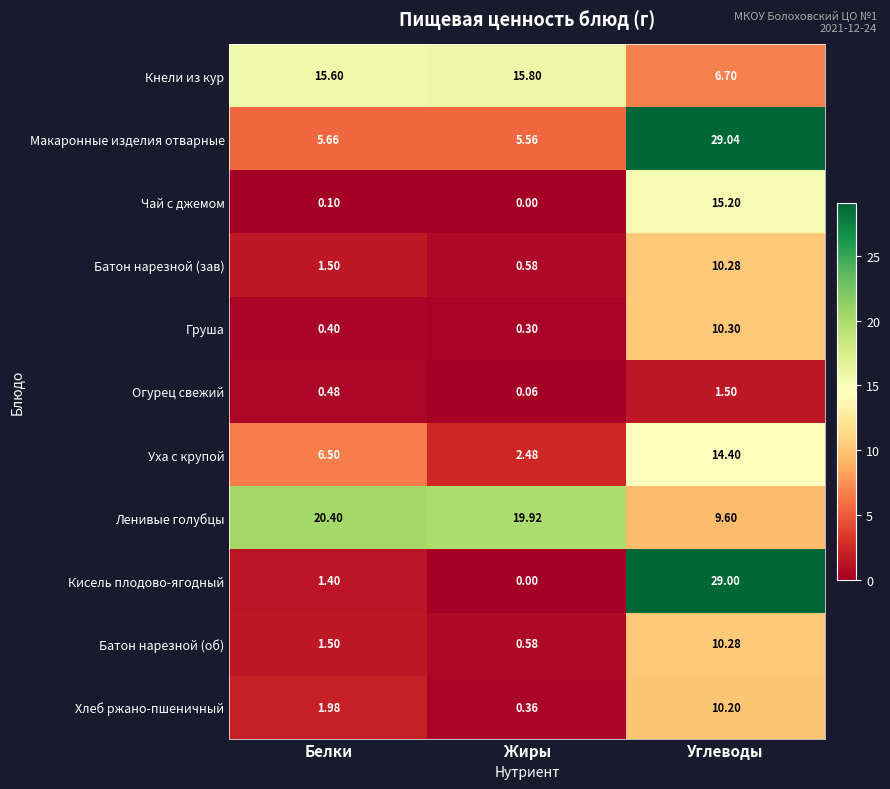

Which category has the highest value in the Батон нарезной (об) series?

Углеводы